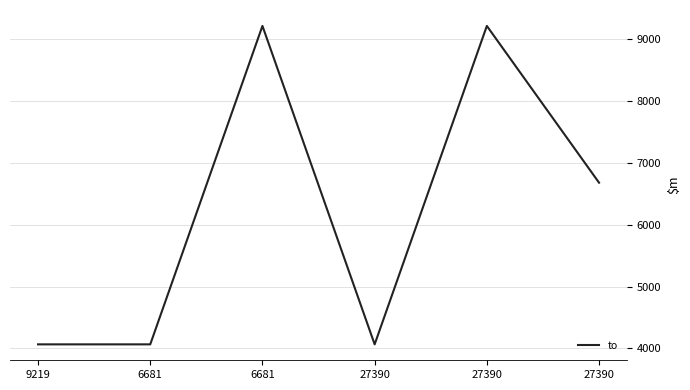

How many series are shown in this chart?

1